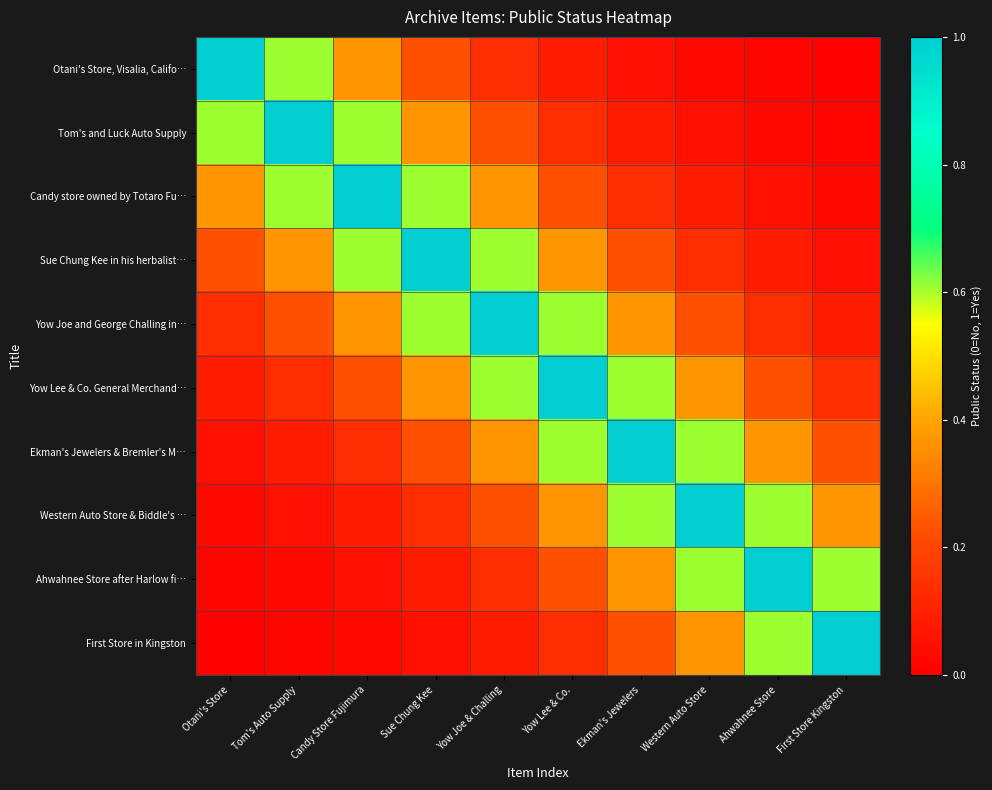

At which category is the sum across all series the highest?

Yow Joe & Challing